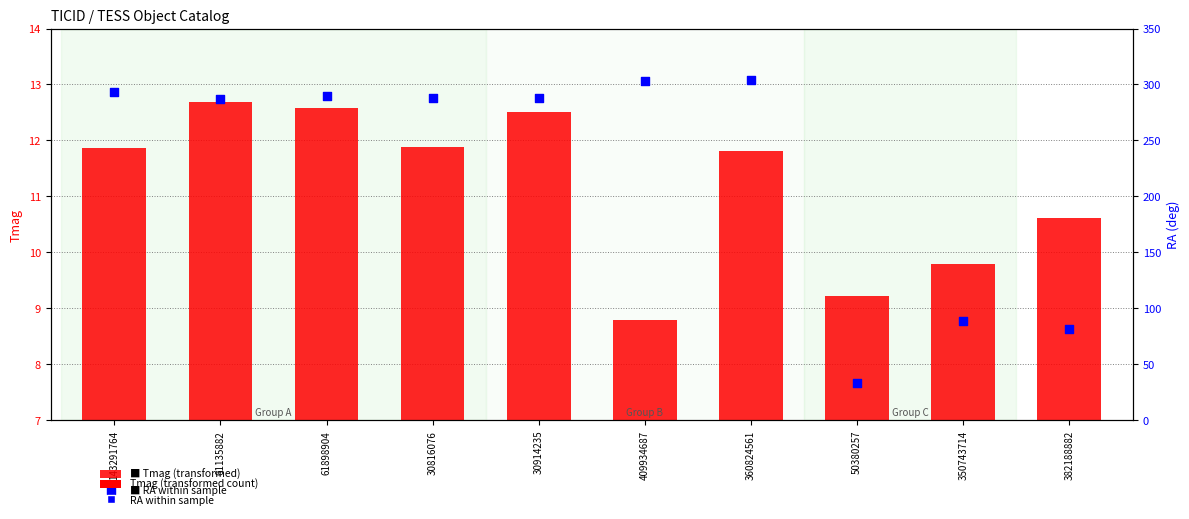

At which category is the sum across all series the highest?

360824561